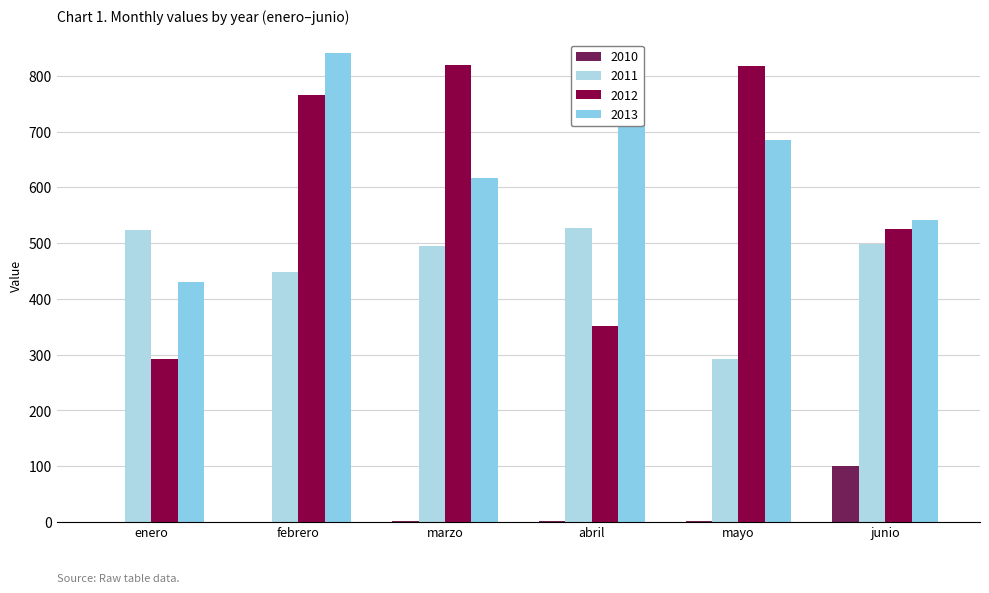

Reading left to right, transcribe all the data shown in this chart.

2010: 0.4	0.4	2.3	1.4	1.8	99.8
2011: 524.2	448.6	494.9	526.3	292.4	498.1
2012: 292.2	764.9	819.8	351.9	817.4	524.4
2013: 429.9	841.0	616.2	761.0	684.6	540.8